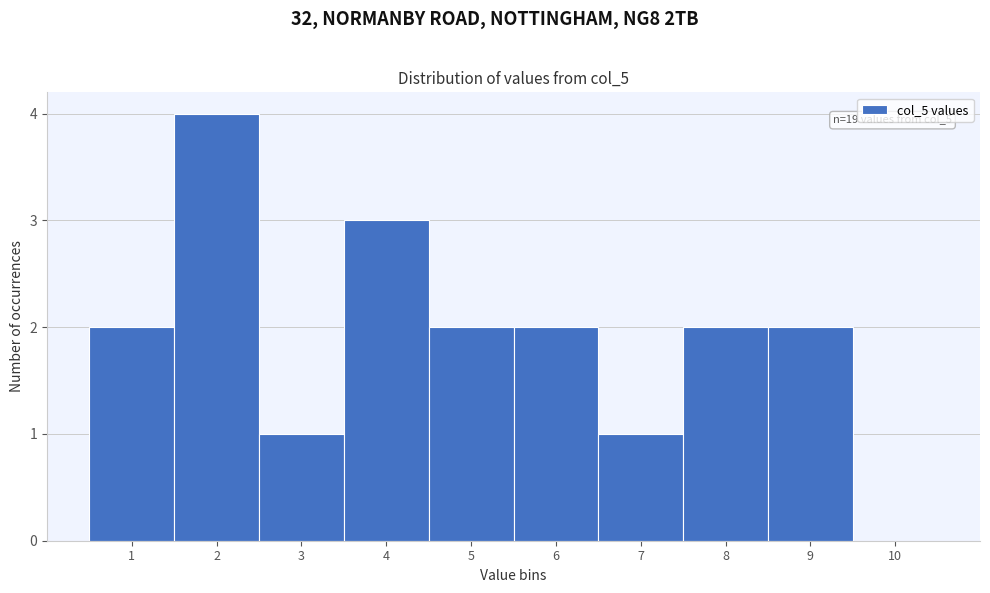

Over which range of the x-axis is the bar tallest?

1.5 to 2.5